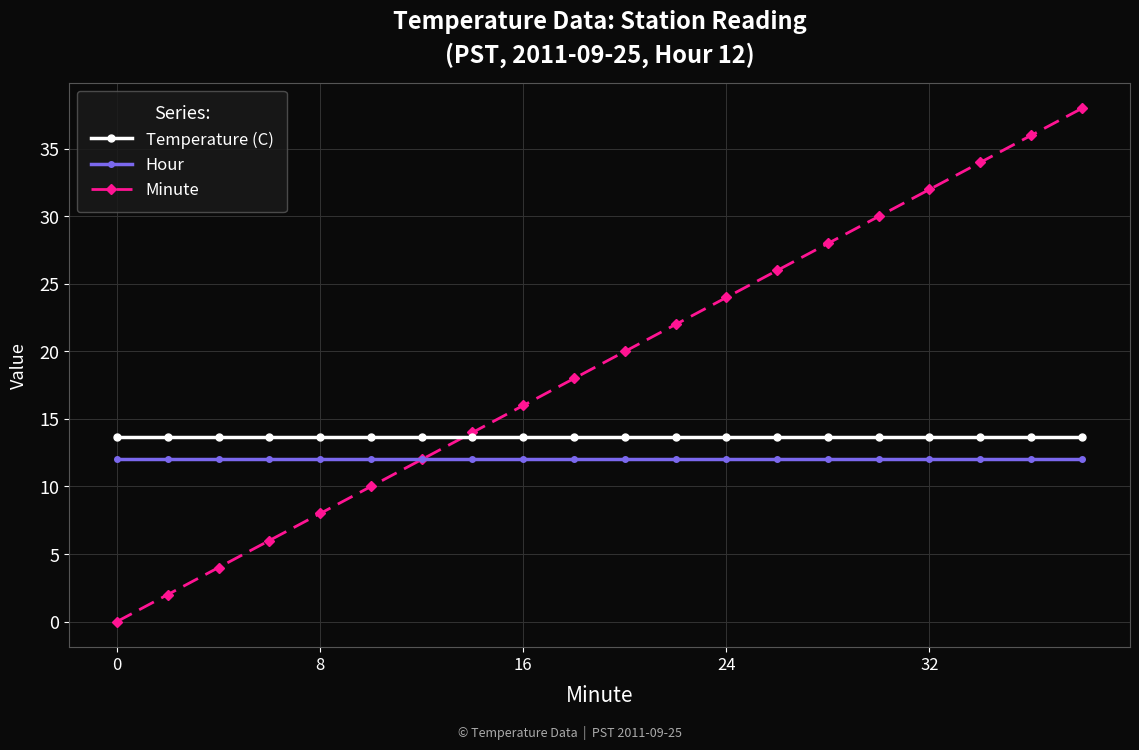

What is the value of the Hour point at the 14th from the left?

12.0